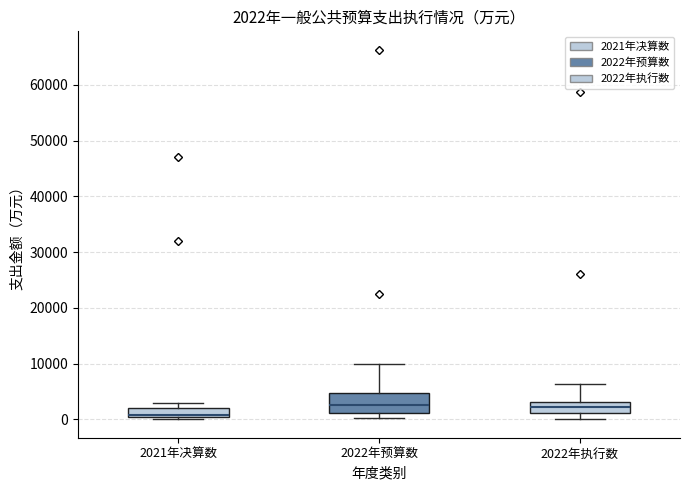

Which box's median line is the lowest?

2021年决算数